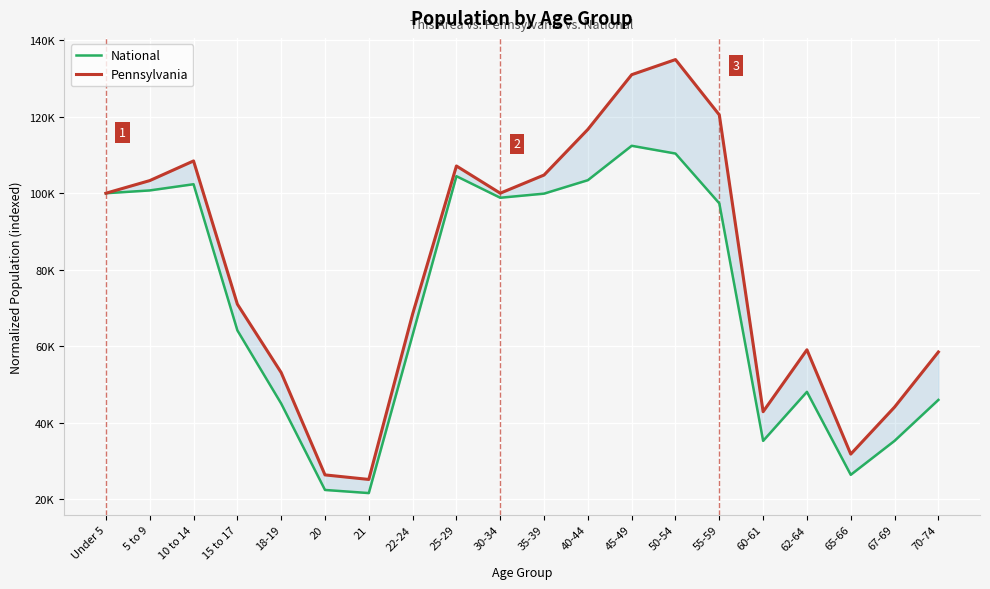

What is the value of the Pennsylvania point at the 1st from the left?

100000.0